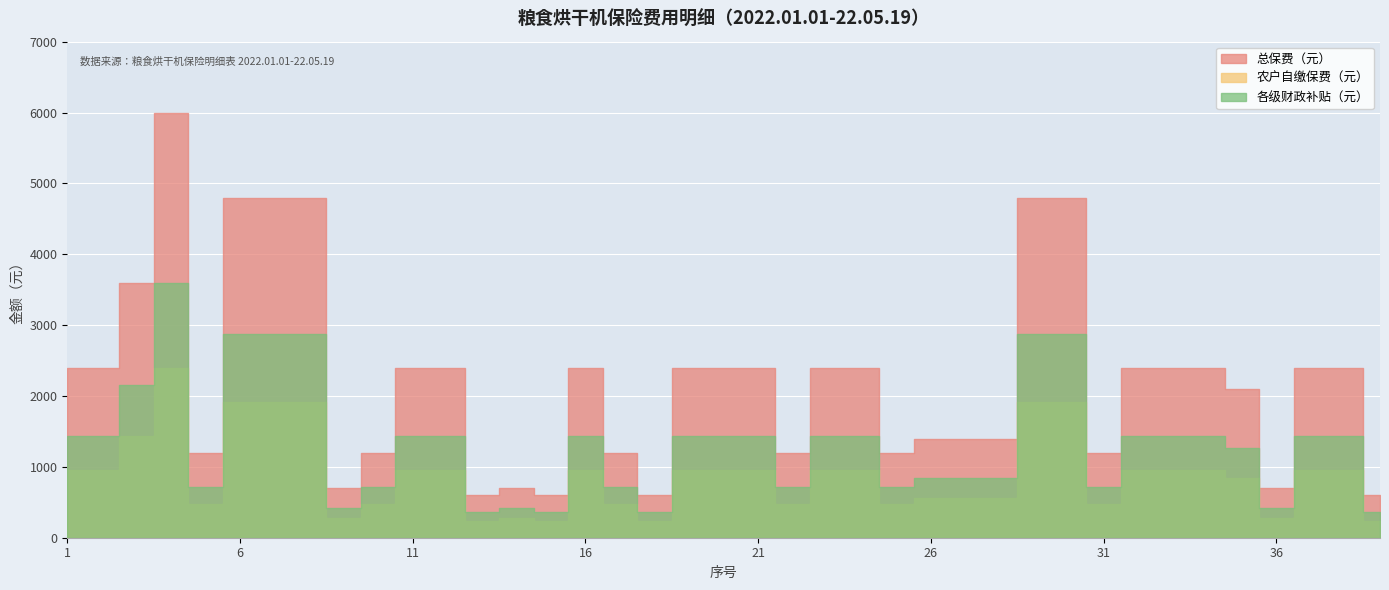

True or false: 总保费（元） and 各级财政补贴（元） cross at least once.

False